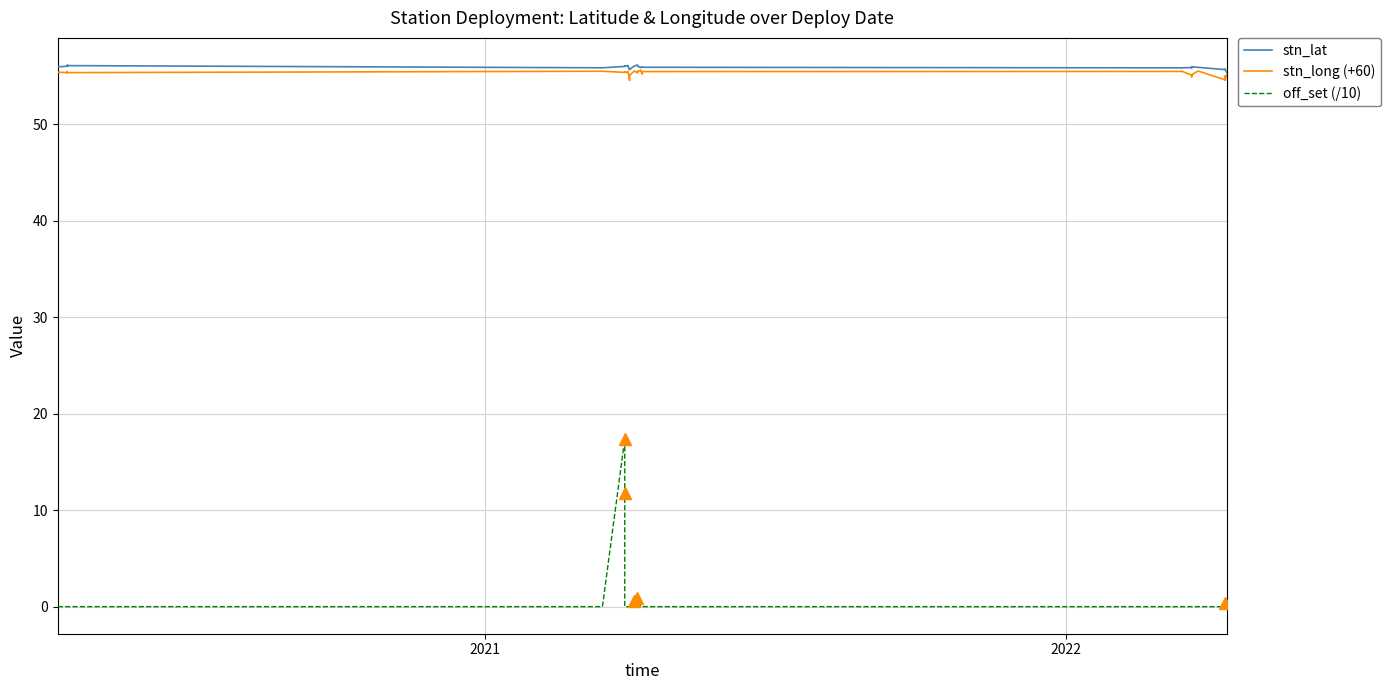

Which series has the widest spread of values?

off_set (/10)